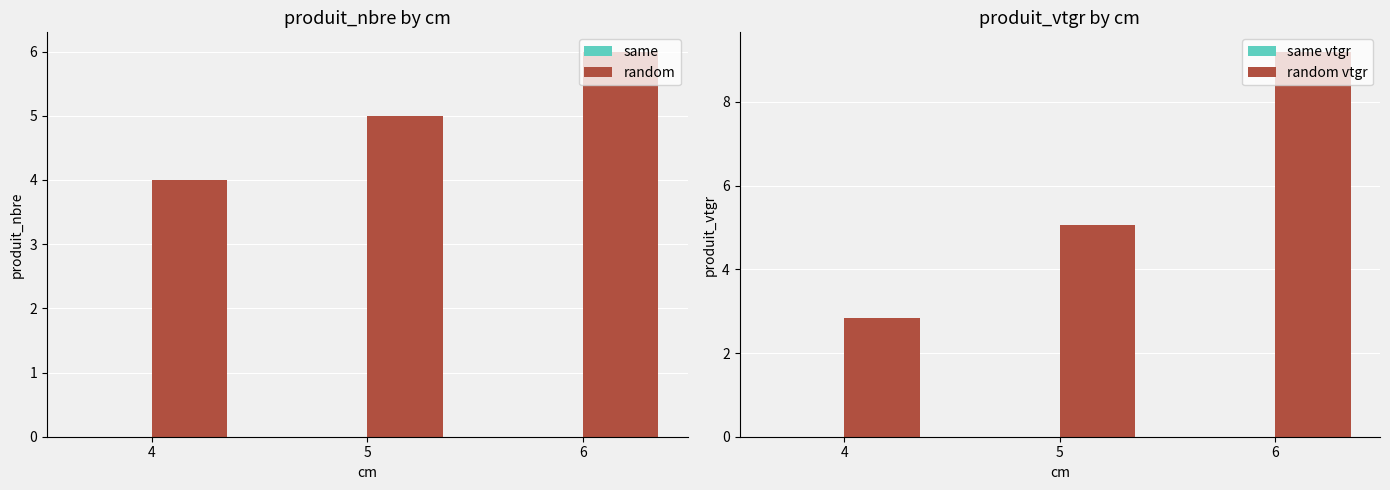

Count the random values in the range 4 to 6.

3